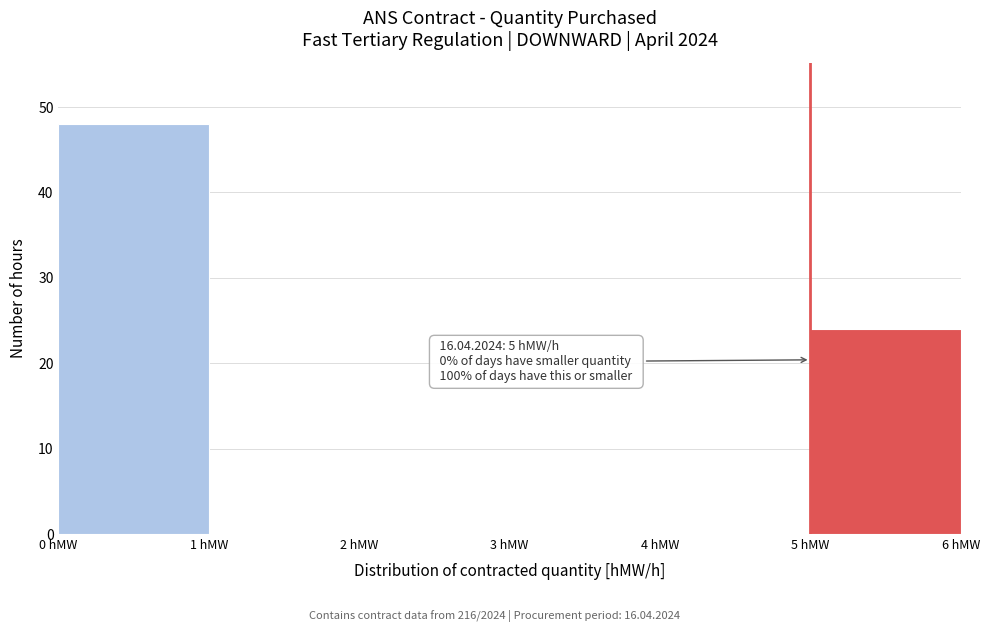

Over which range of the x-axis is the bar tallest?

0 to 1